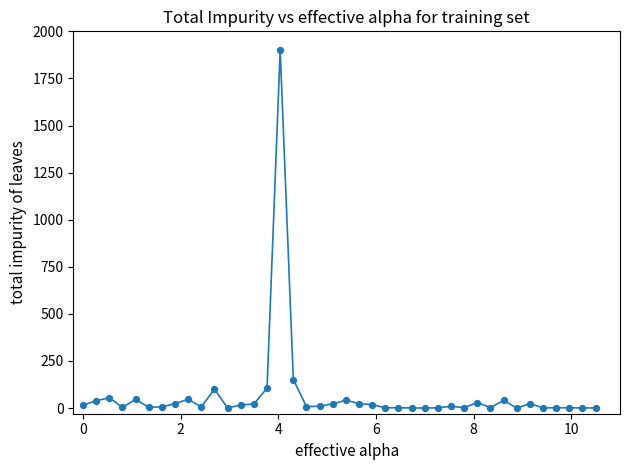

What Y value in the scatter plot is closest to 950?

151.5